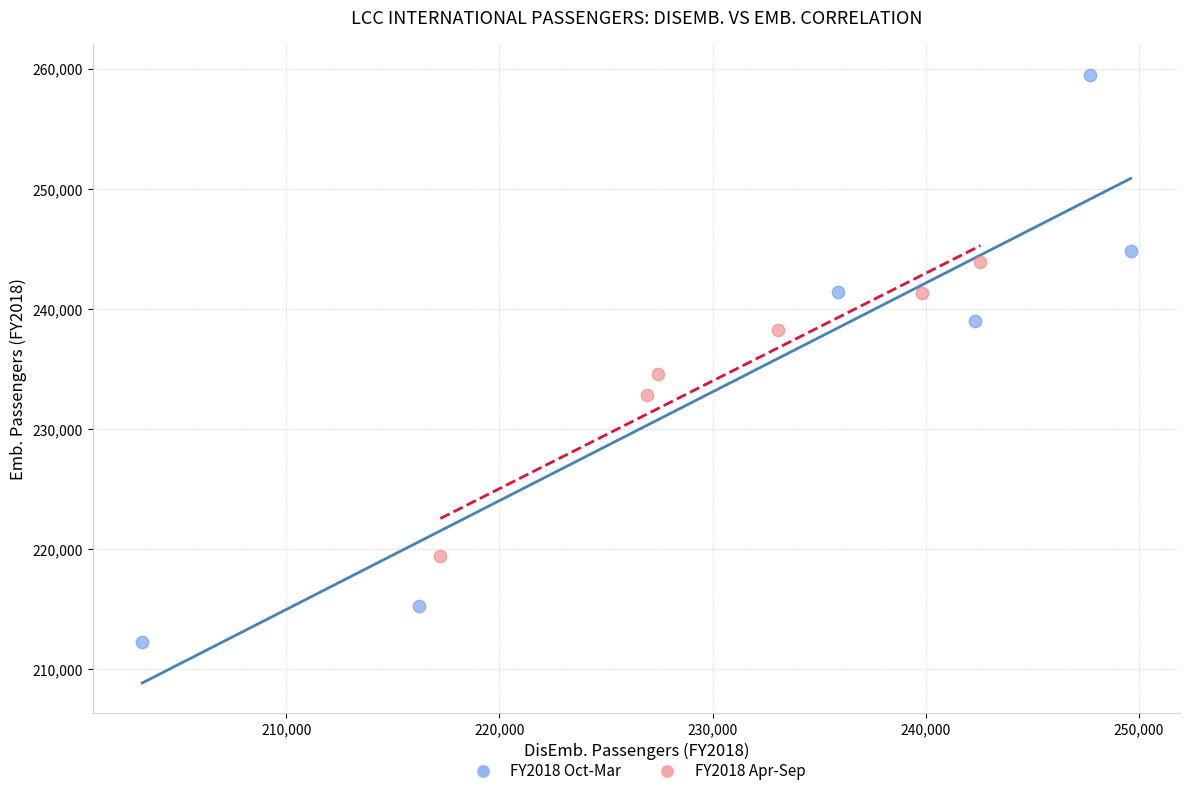

Which series contains the lowest Y value?

FY2018 Oct-Mar